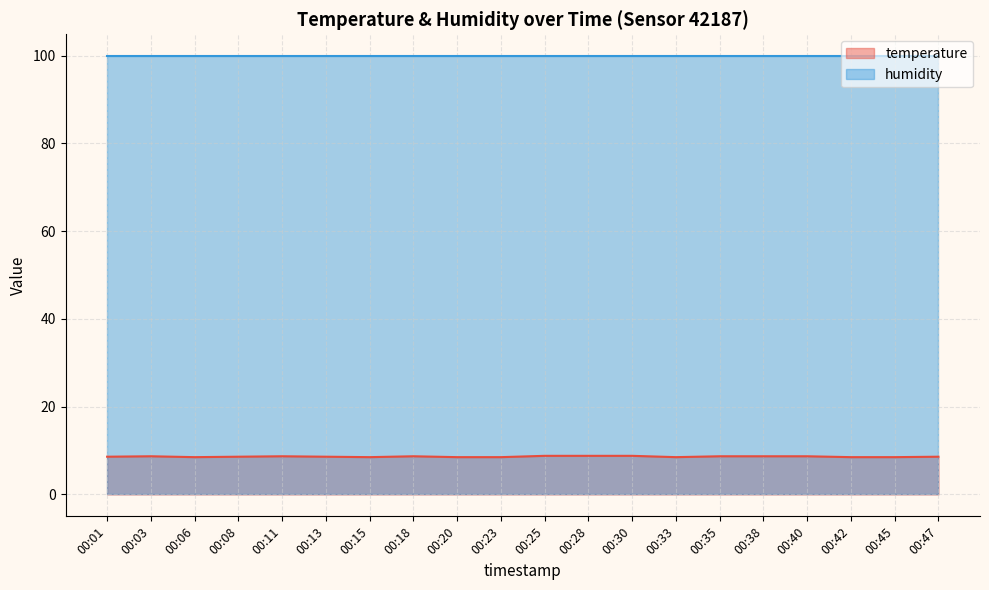

Reading left to right, list all the values displayed in this chart.

8.6	8.7	8.5	8.6	8.7	8.6	8.5	8.7	8.5	8.5	8.8	8.8	8.8	8.5	8.7	8.7	8.7	8.5	8.5	8.6